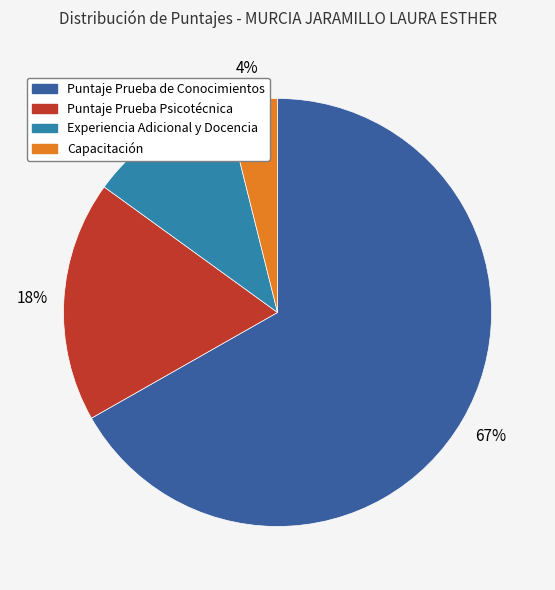

What is the smallest slice in the pie chart?

Capacitación